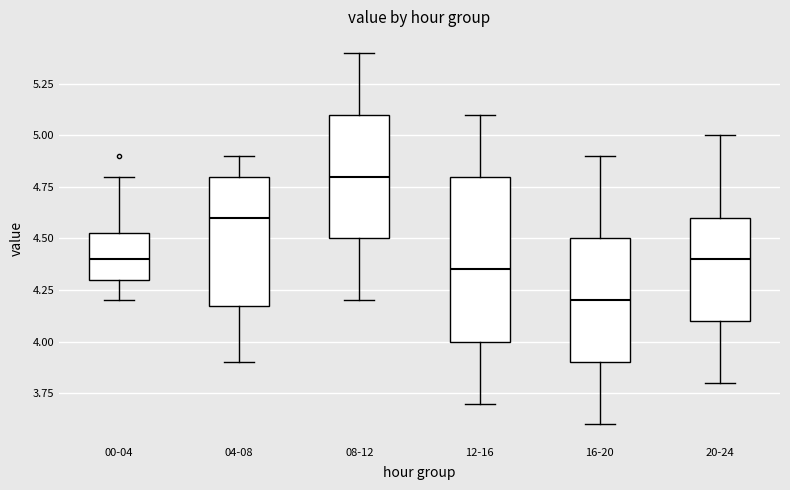

Reading left to right, read every box against the y-axis: the position of its median line, the range the box covers, and the ends of its whiskers. The values are not printed on the chart, so give them approximately, as read against the axis.

00-04: median 4.40, box 4.30 to 4.55, whiskers 4.20 to 4.80
04-08: median 4.60, box 4.20 to 4.80, whiskers 3.90 to 4.90
08-12: median 4.80, box 4.50 to 5.10, whiskers 4.20 to 5.40
12-16: median 4.35, box 4.00 to 4.80, whiskers 3.70 to 5.10
16-20: median 4.20, box 3.90 to 4.50, whiskers 3.60 to 4.90
20-24: median 4.40, box 4.10 to 4.60, whiskers 3.80 to 5.00